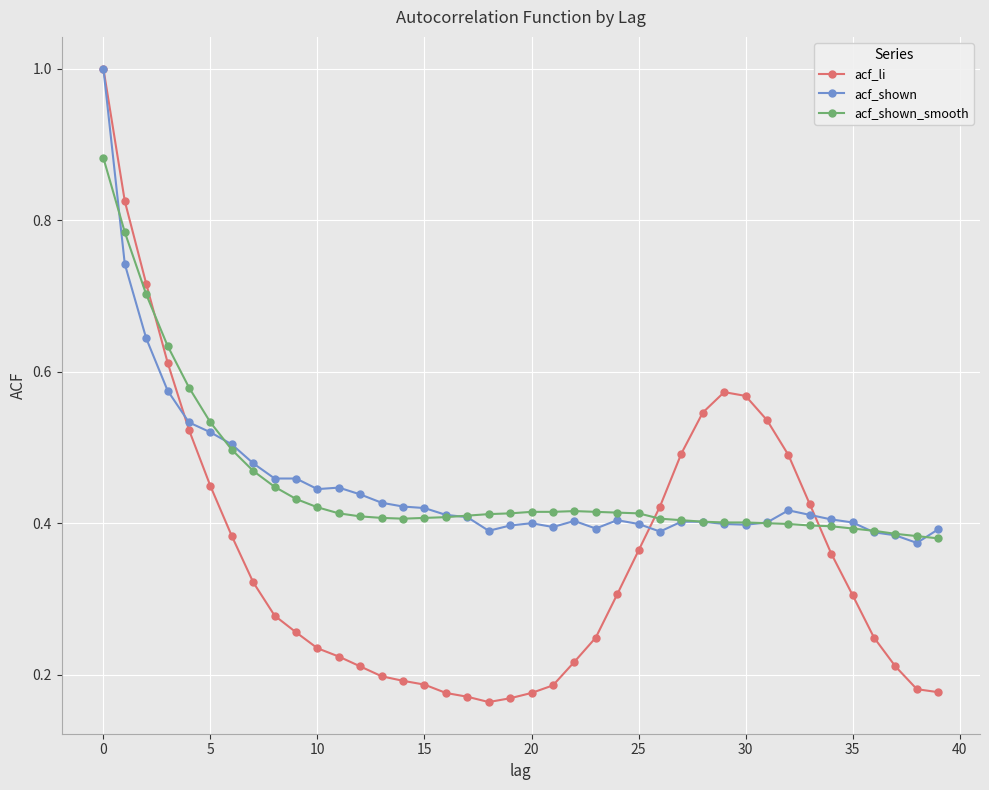

At how many categories does at least one series exceed 0?

40